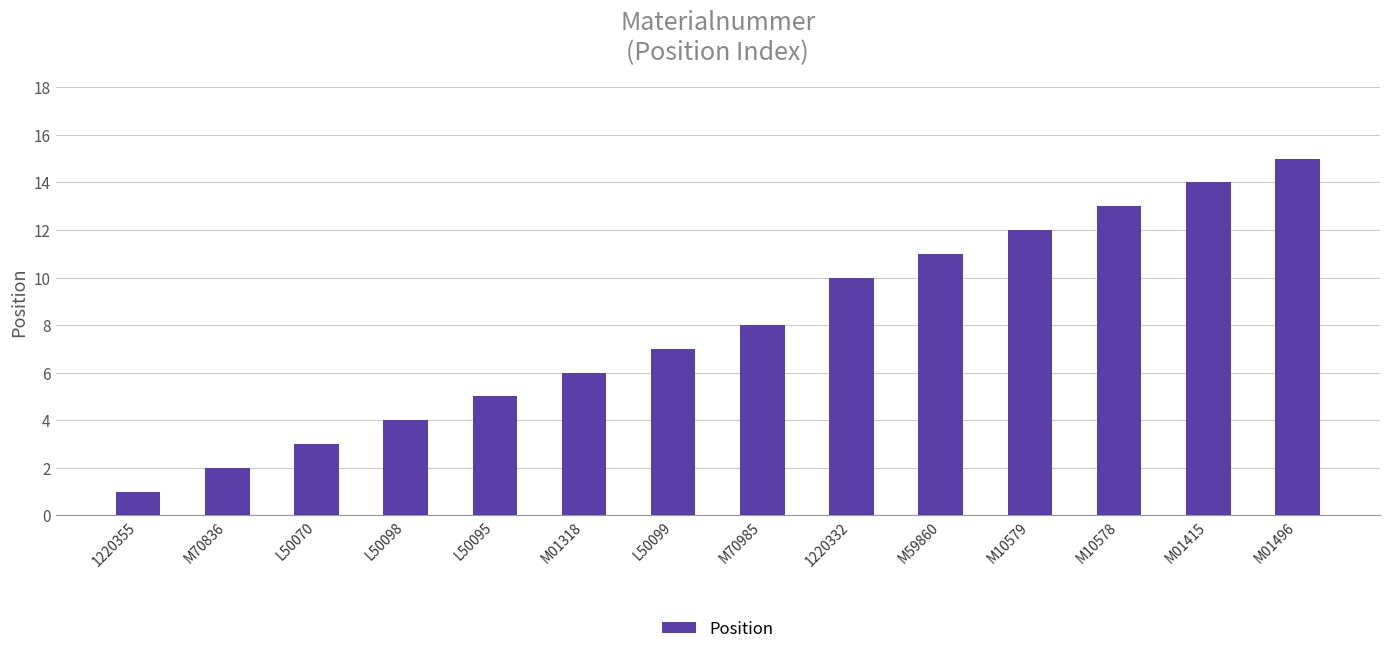

What is the difference between the second highest and minimum values?

13